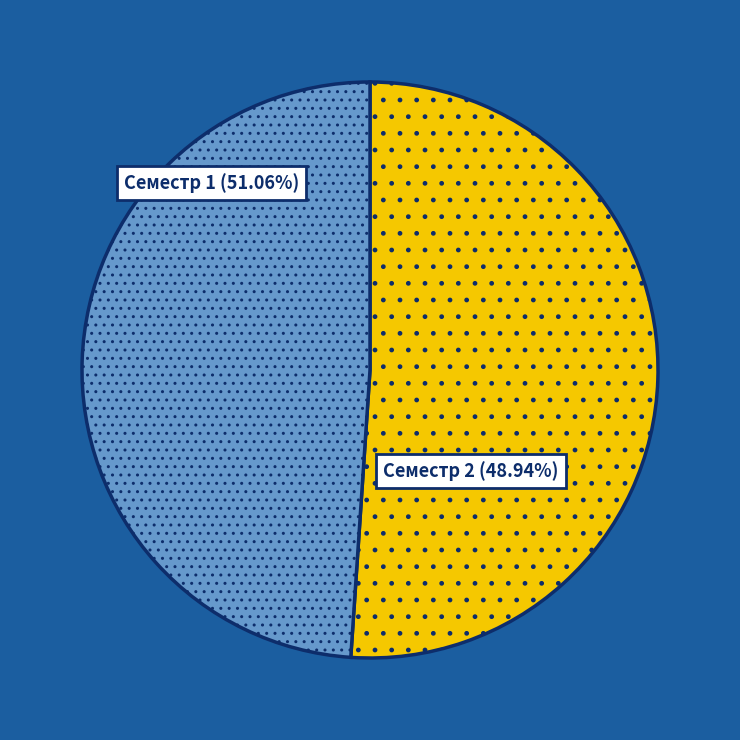

Count the number of slices in the pie.

2